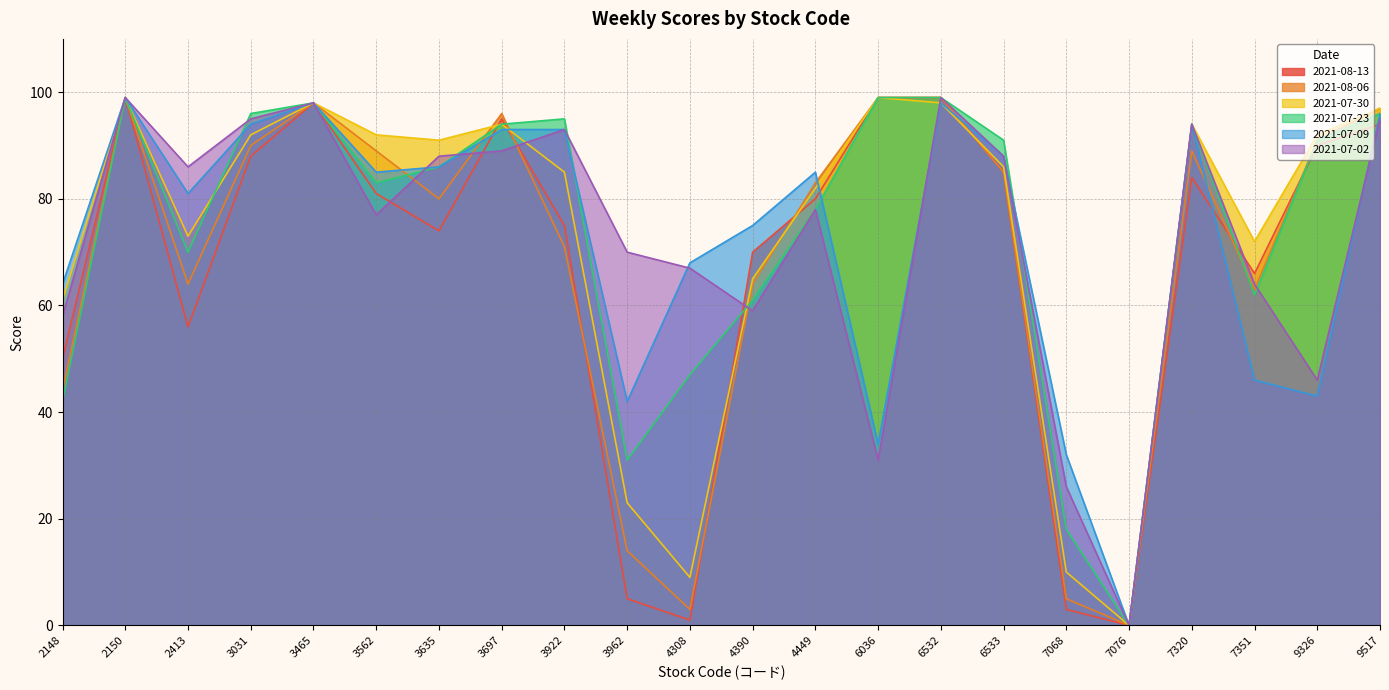

Between 3697 and 3635, which is larger?

3697